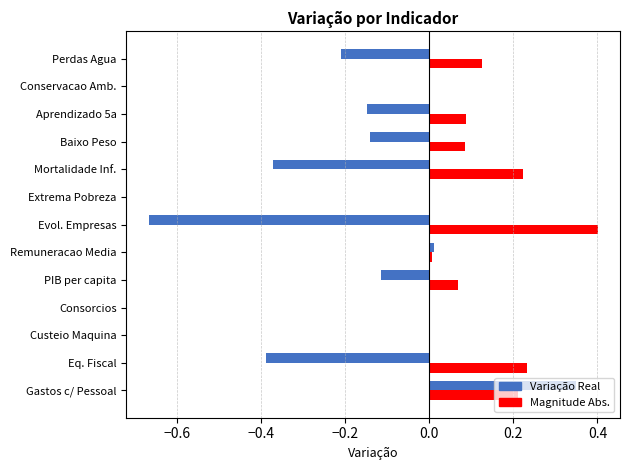

Is it true that Variação Real equals 0.0 at Consorcios?

True